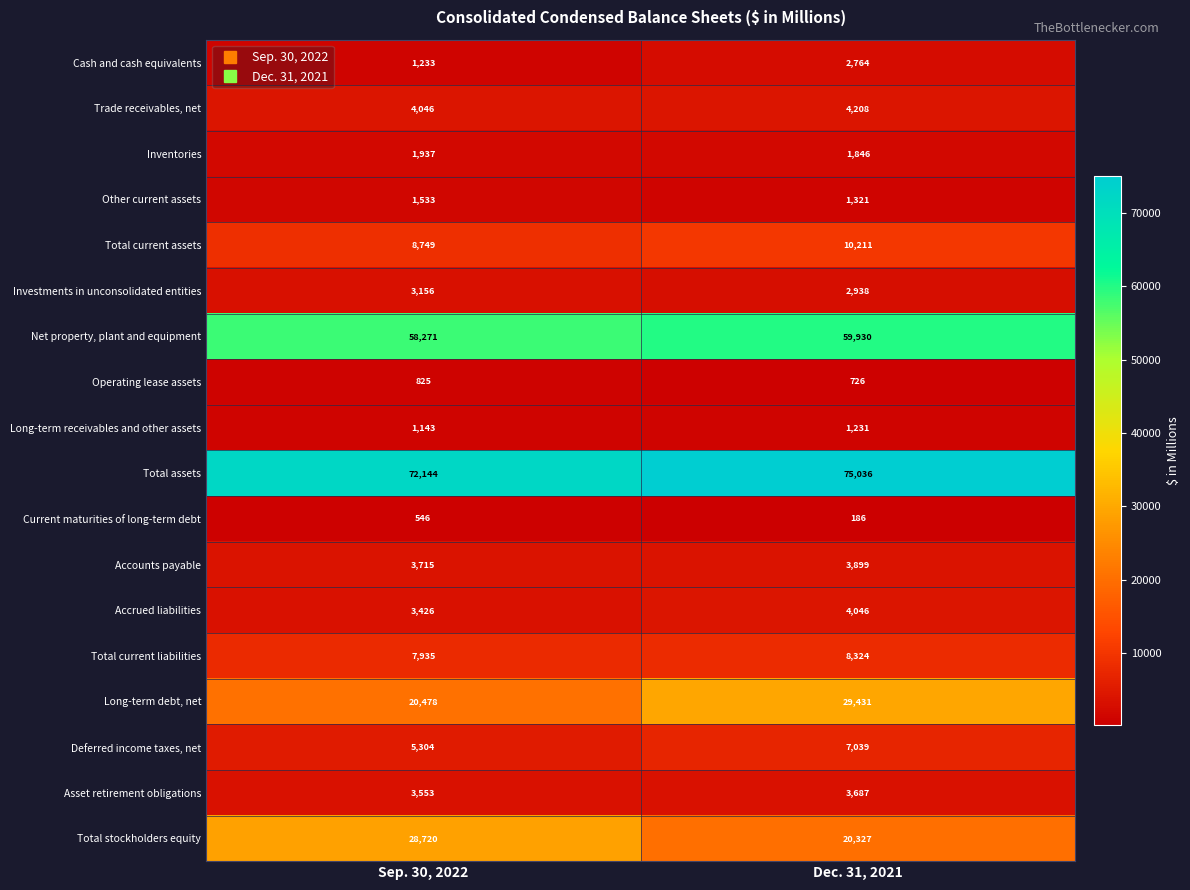

At which label is Total assets closest to 73590?

Sep. 30, 2022